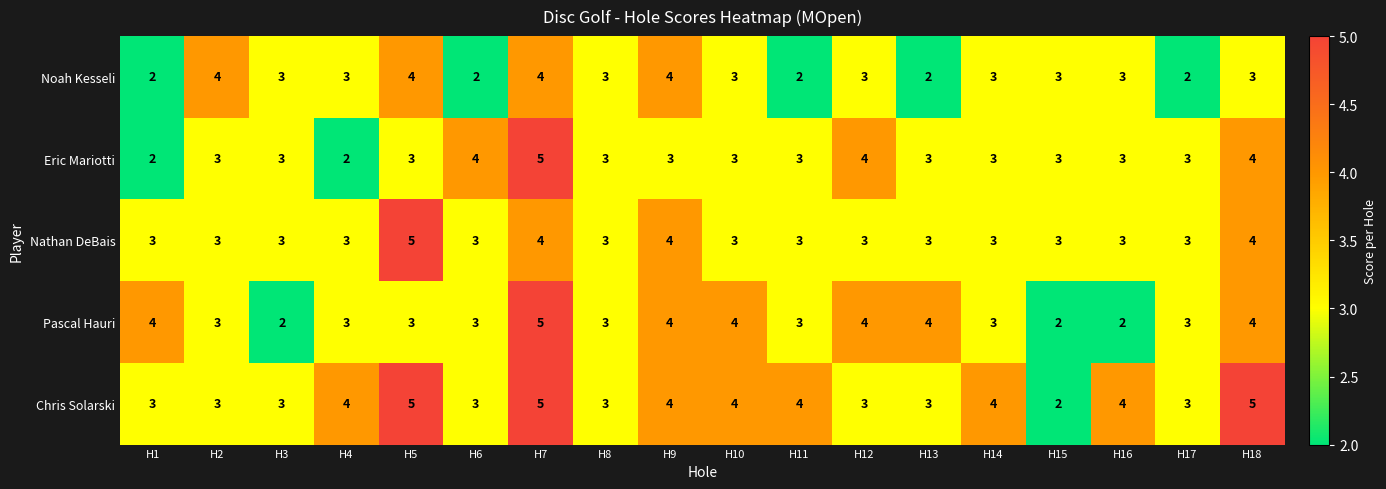

Count the Noah Kesseli values in the range 2 to 3.

14